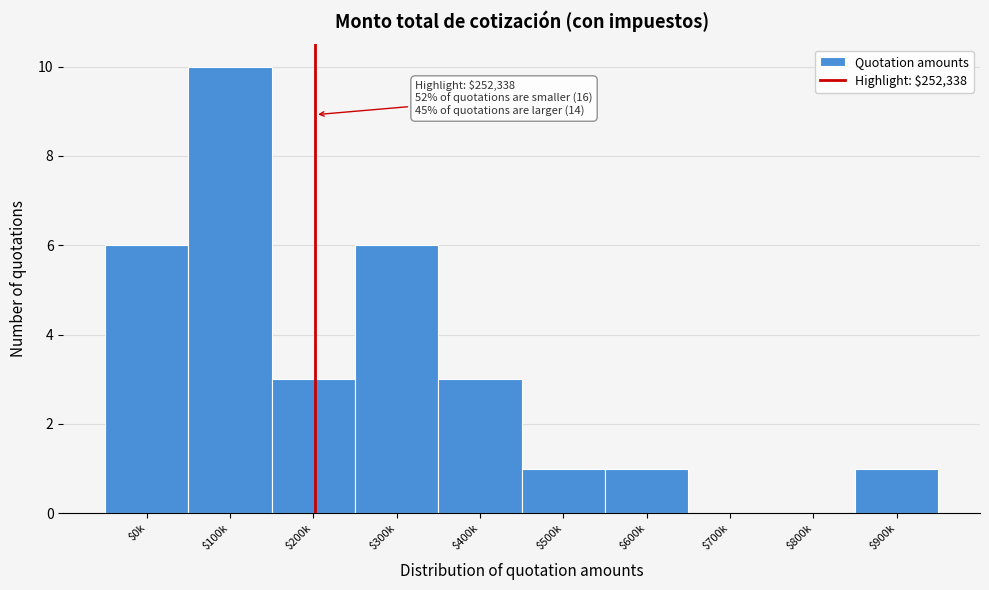

The chart shows a value of 10 at $100k. True or false?

True